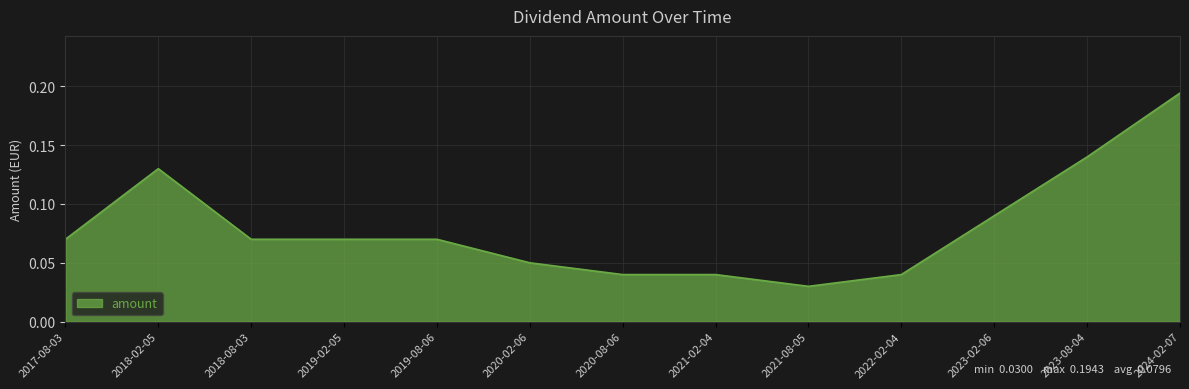

True or false: the data shows 0.1 at 2020-08-06.

False